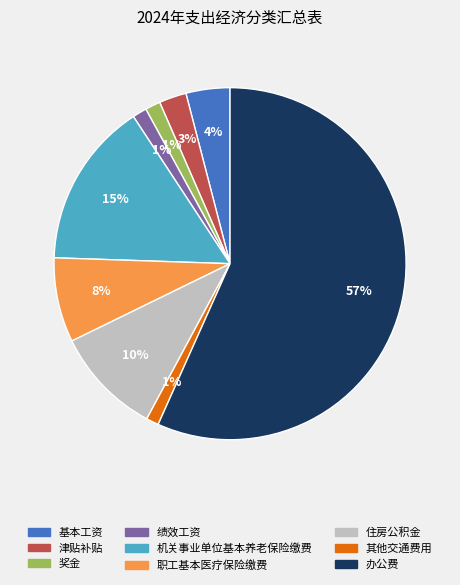

Between 办公费 and 津贴补贴, which is larger?

办公费